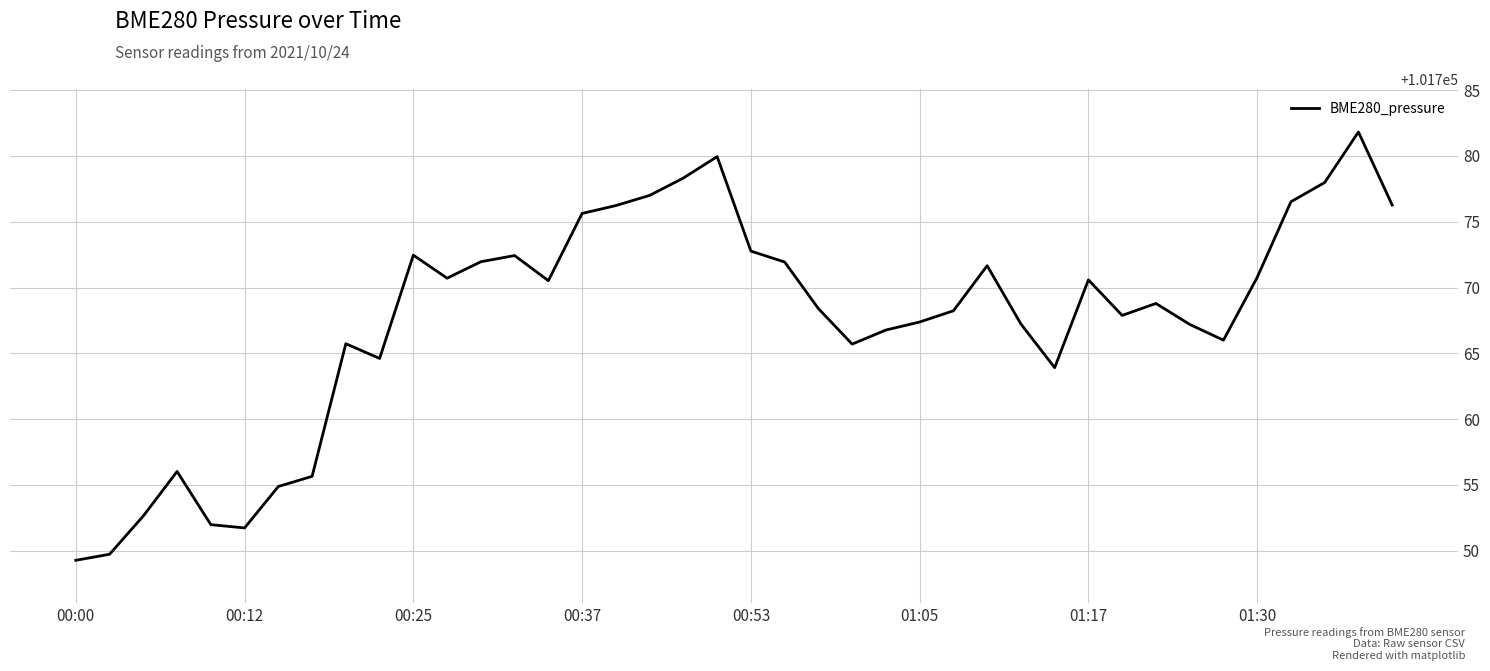

What is the smallest value displayed?

101749.3